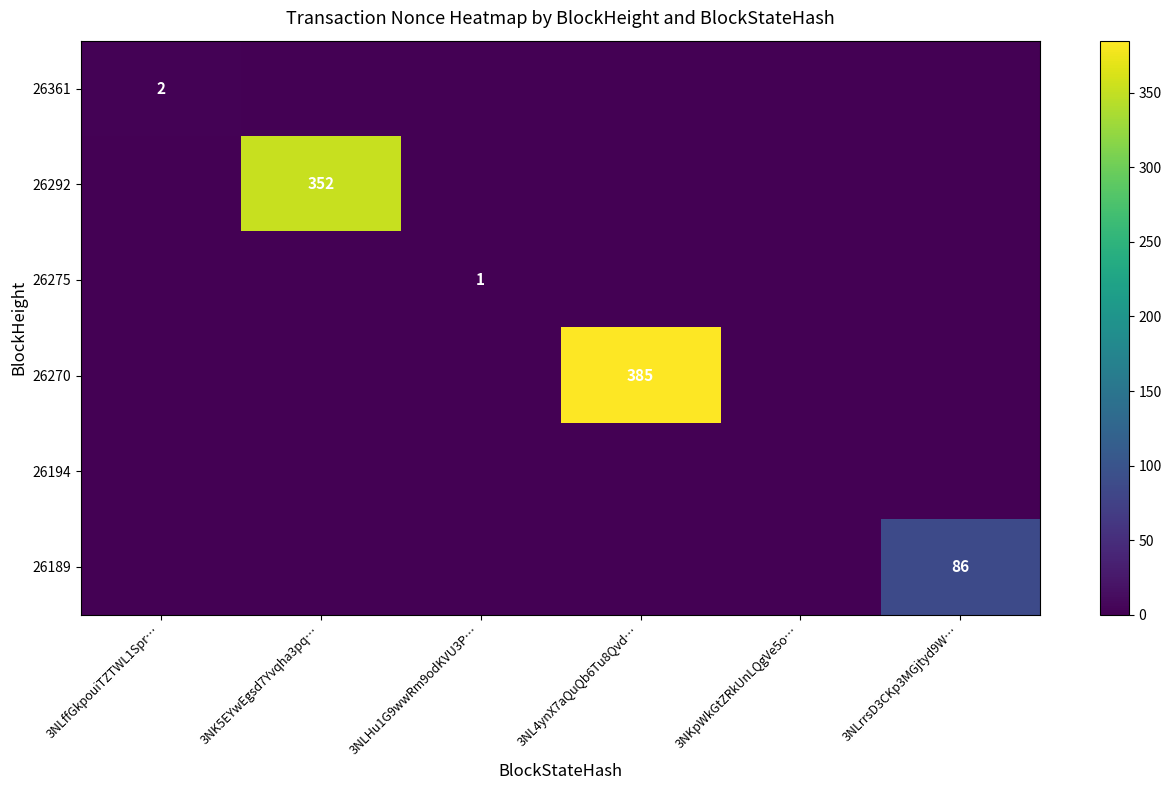

What is the difference between the maximum and minimum values in the 26361 series?

2